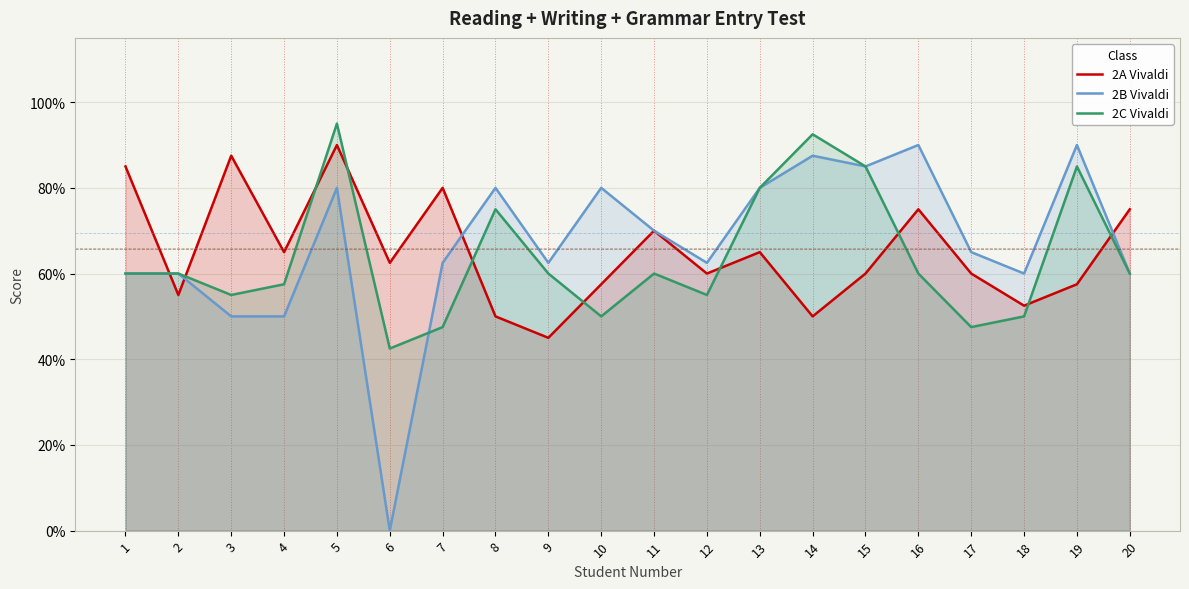

What is the difference between the second highest and second lowest values in the 2A Vivaldi series?

0.4